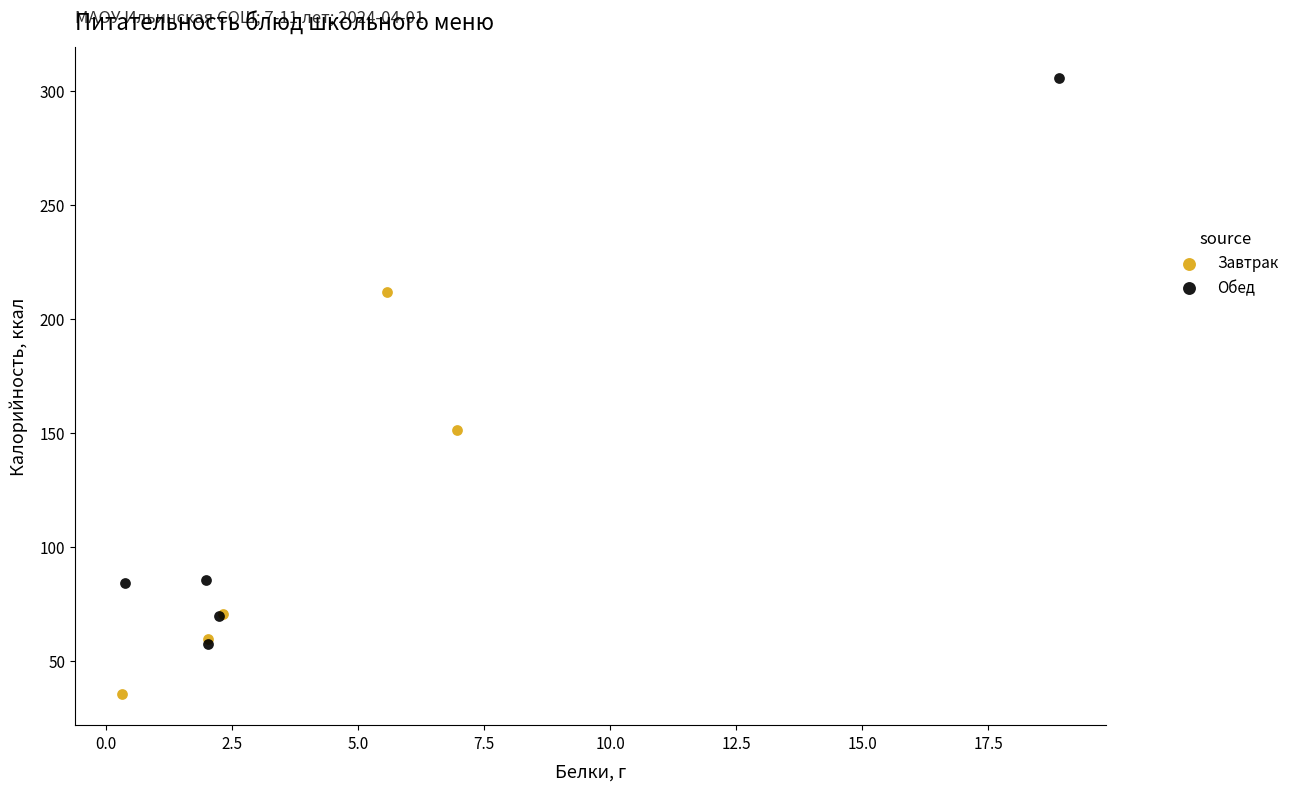

Which series contains the lowest Y value?

Завтрак